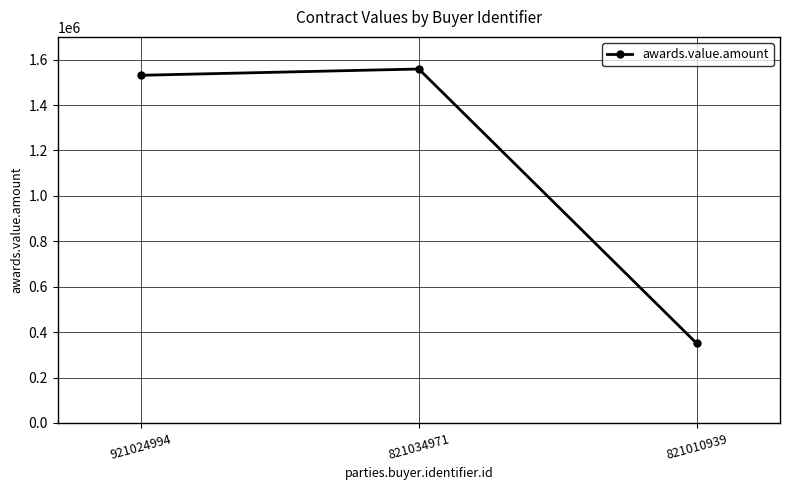

Between 821010939 and 821034971, which is larger?

821034971